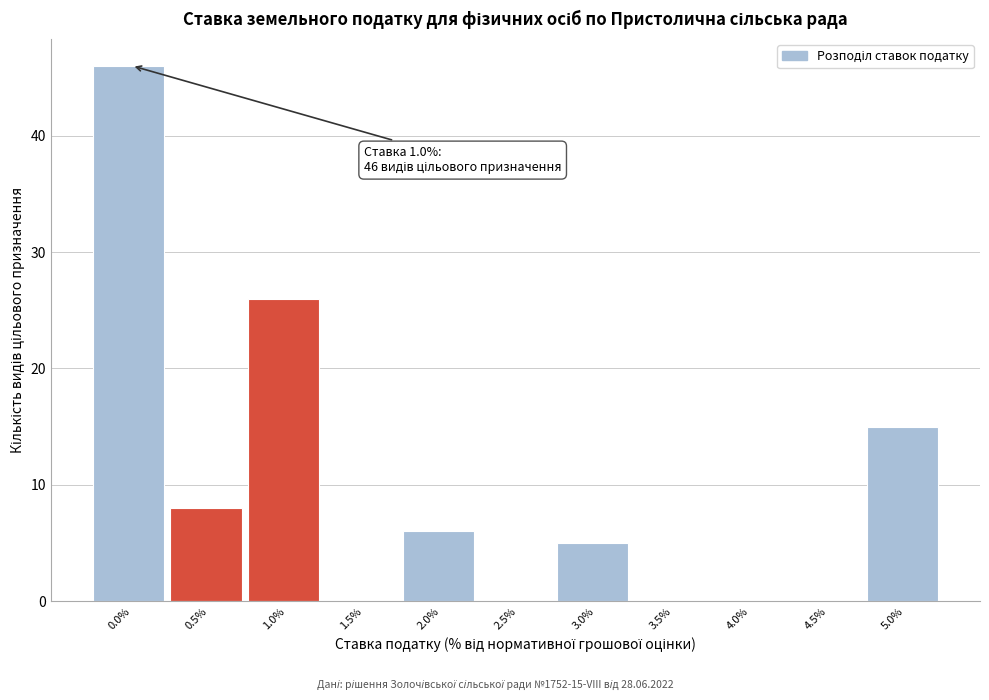

Reading left to right, transcribe all the data shown in this chart.

0.0%=46	0.5%=8	1.0%=26	1.5%=0	2.0%=6	2.5%=0	3.0%=5	3.5%=0	4.0%=0	4.5%=0	5.0%=15